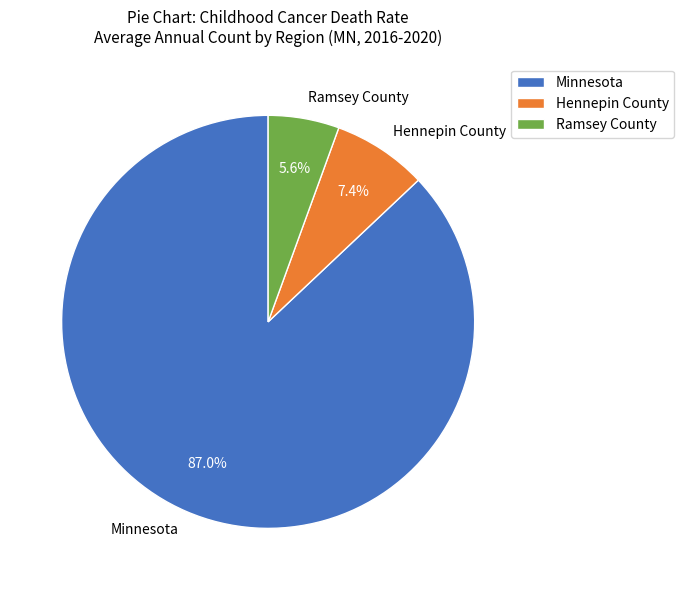

To the nearest percent, what is the average slice percentage?

33%